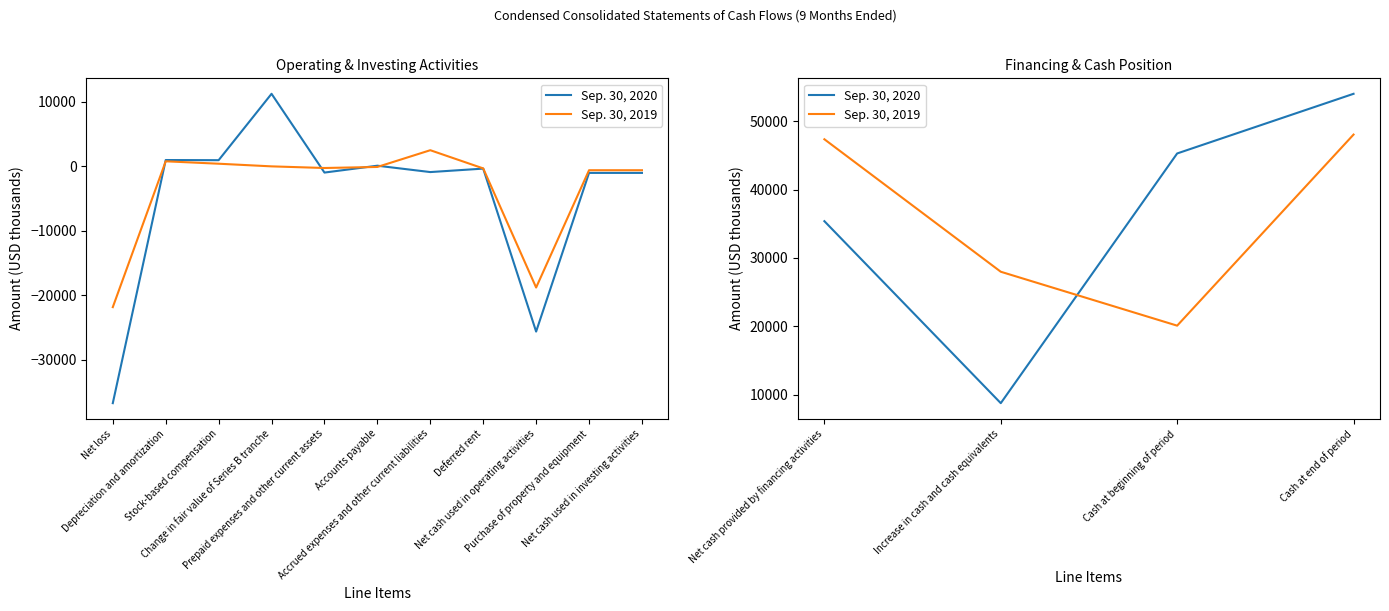

What is the maximum value shown in the chart?

54019